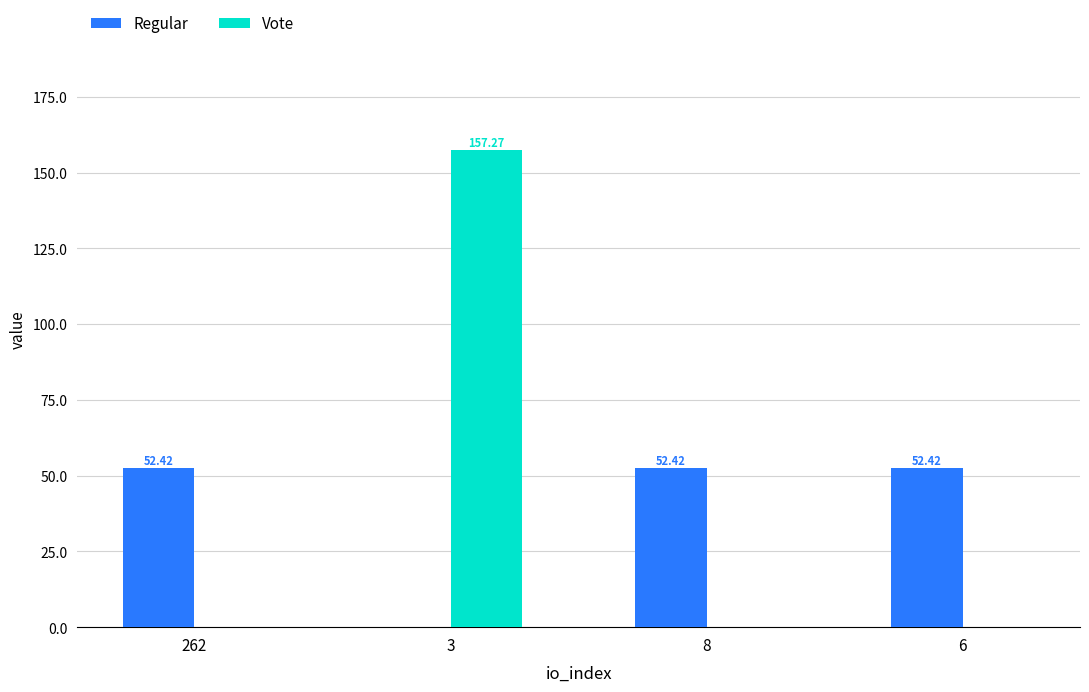

Which series has the largest range (max minus min)?

Vote